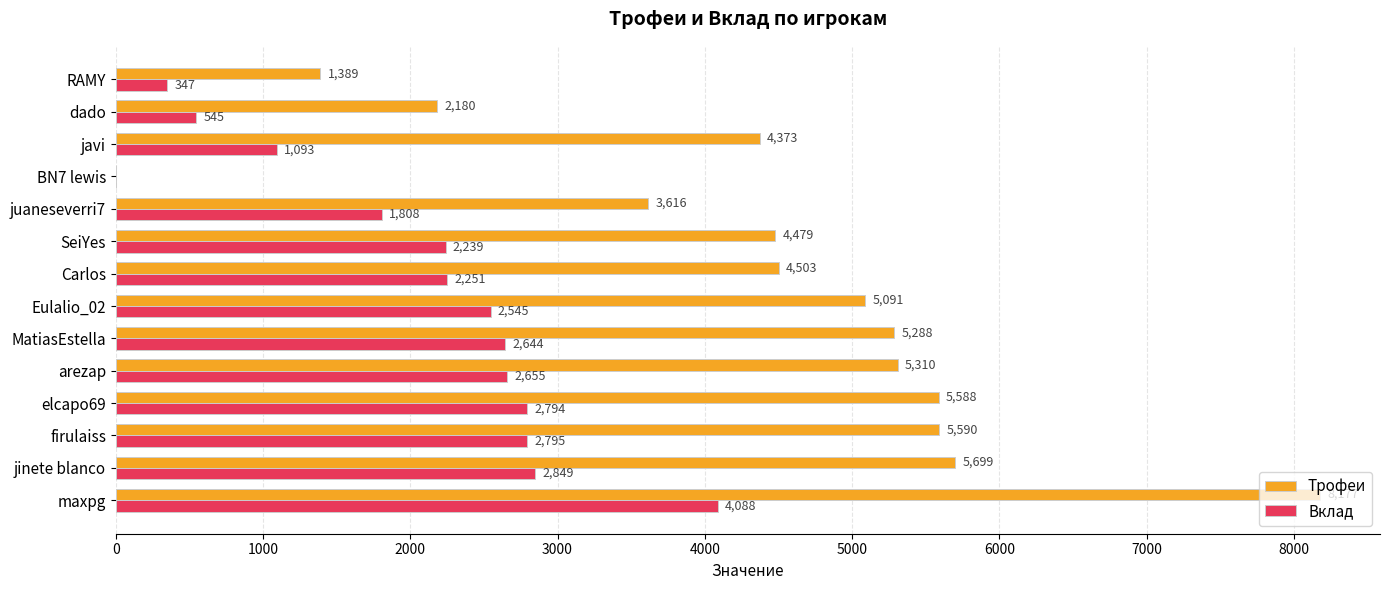

How many positive values does the Вклад series have?

13